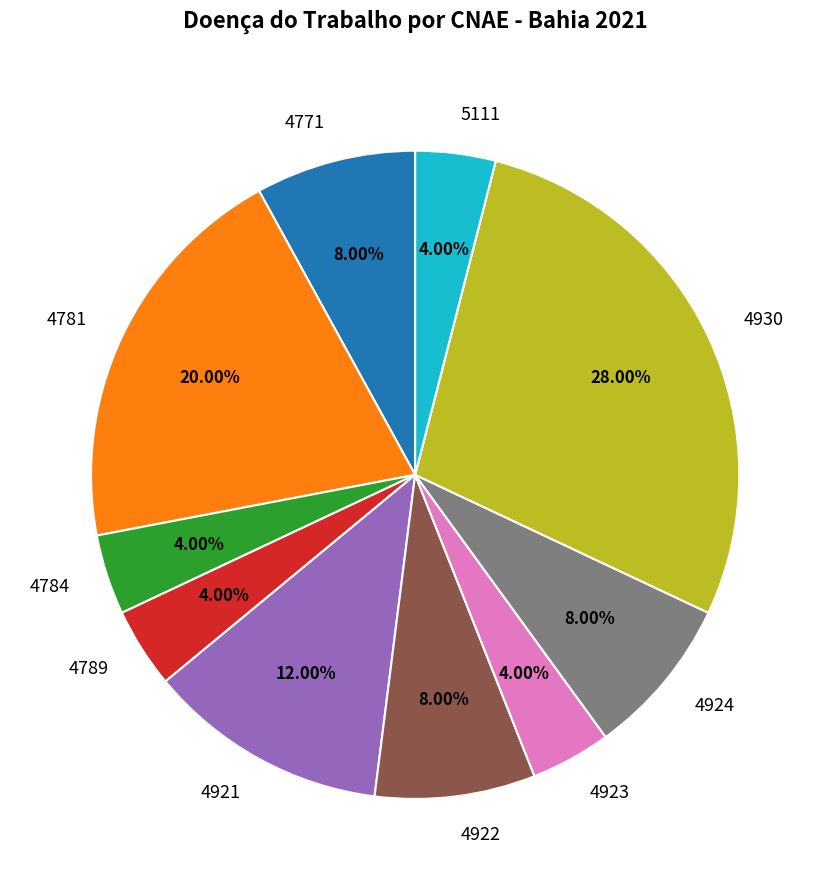

What is the largest slice in the pie chart?

4930